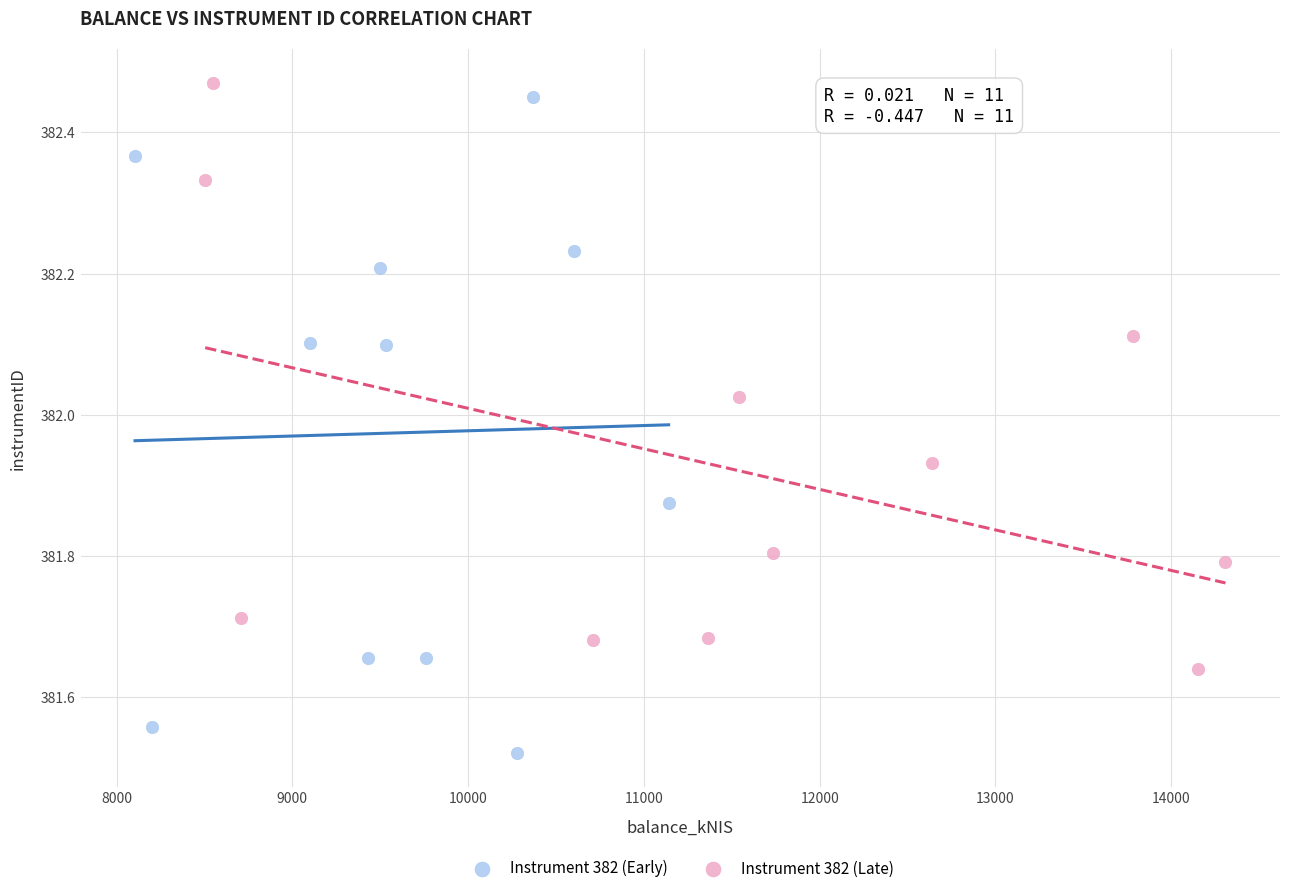

Which series contains the lowest Y value?

Instrument 382 (Early)